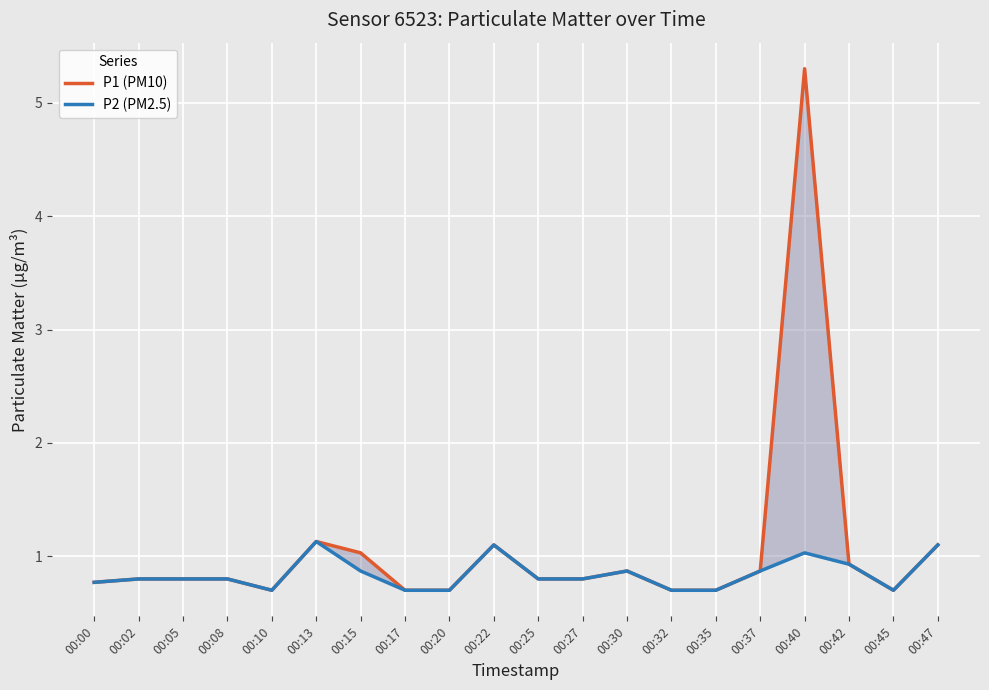

The value of P2 (PM2.5) at 00:05 is 0.3. True or false?

False